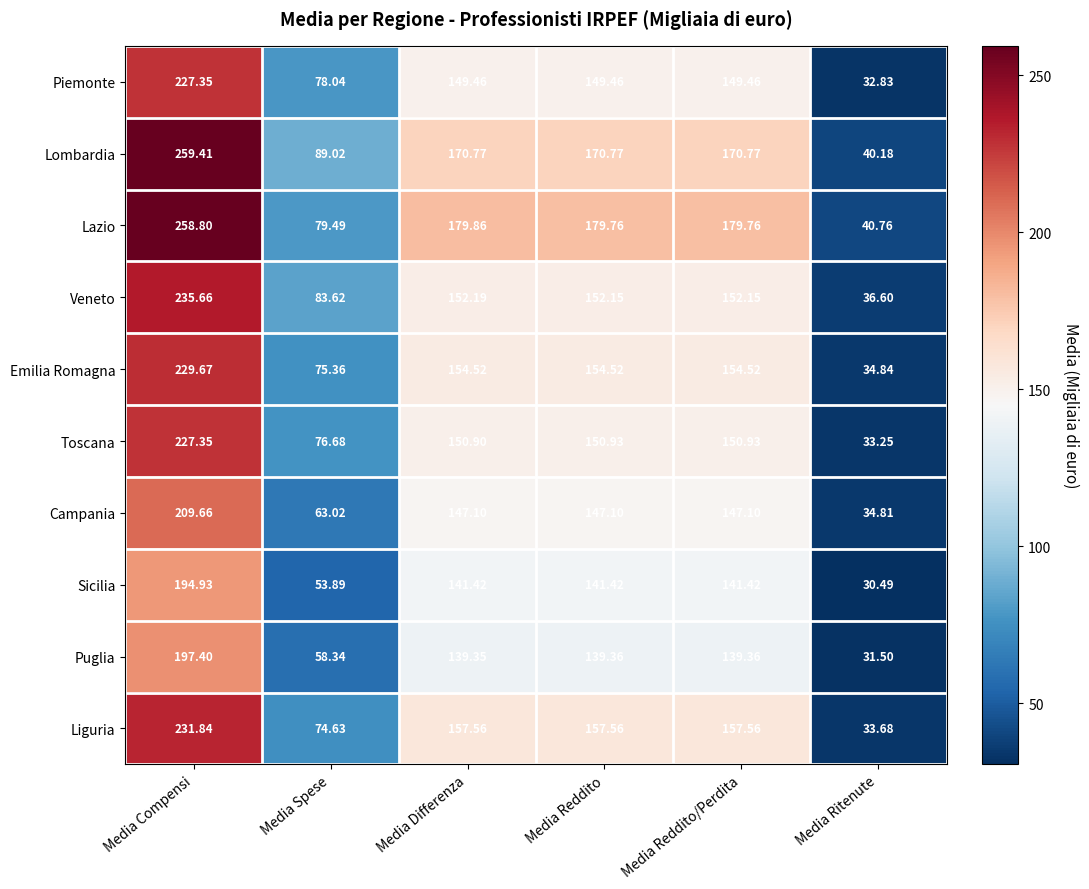

Which category has the highest value in the Sicilia series?

Media Compensi